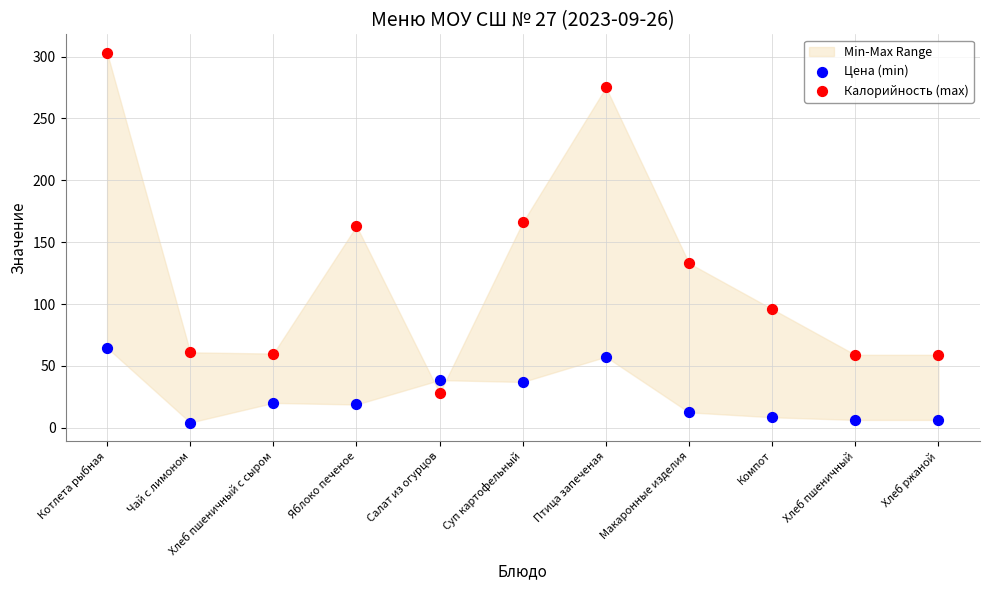

Which series reaches the minimum Y coordinate?

Цена (min)